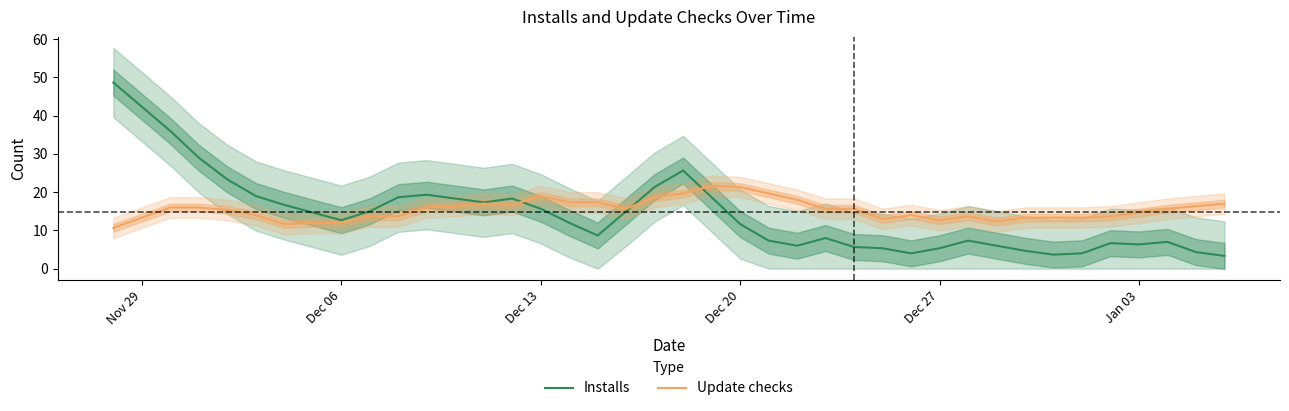

True or false: Update checks has a value of 5.4 at Dec 06.

False